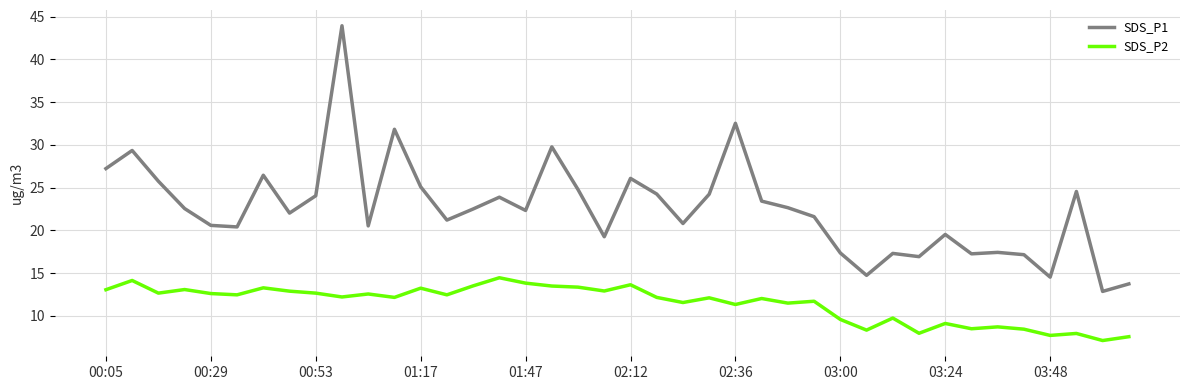

Rank the series by their average value, from lowest to highest.

SDS_P2, SDS_P1